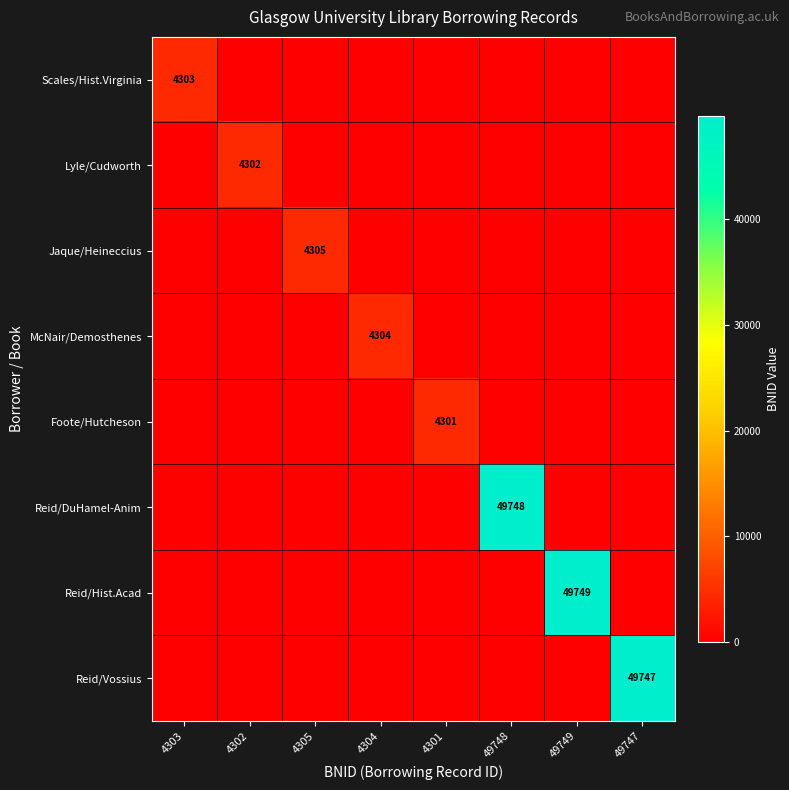

True or false: Foote/Hutcheson has a value of 6066 at 4301.

False